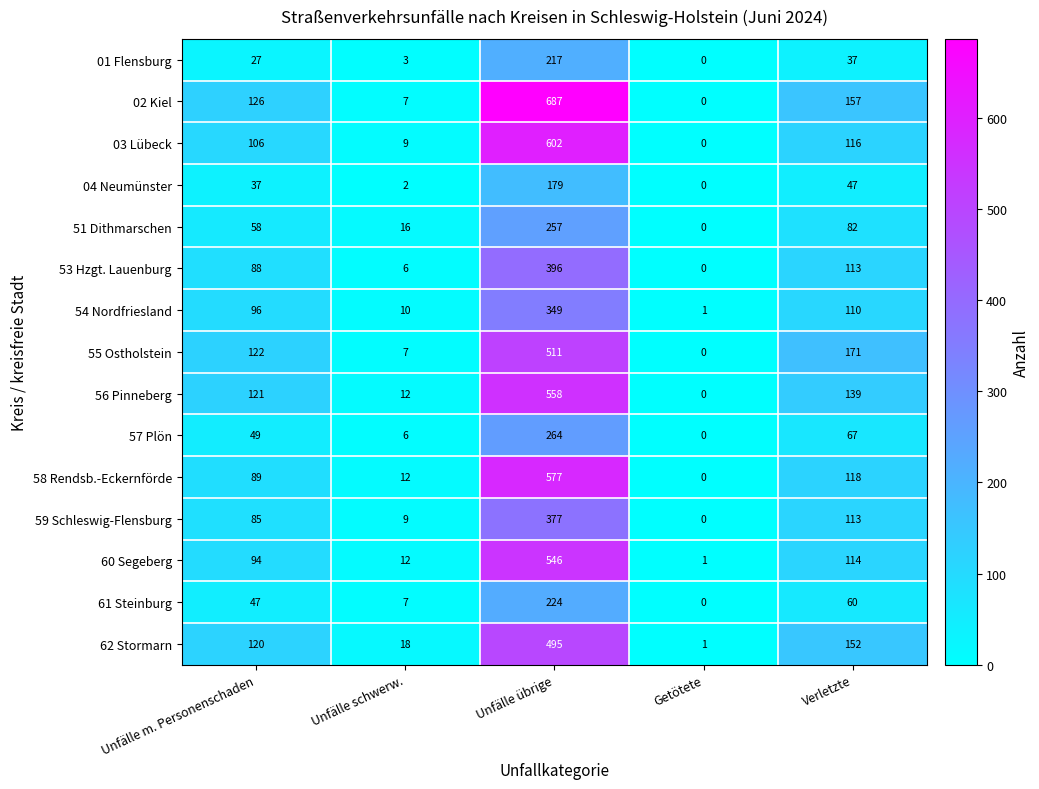

At which label is 04 Neumünster closest to 89?

Verletzte